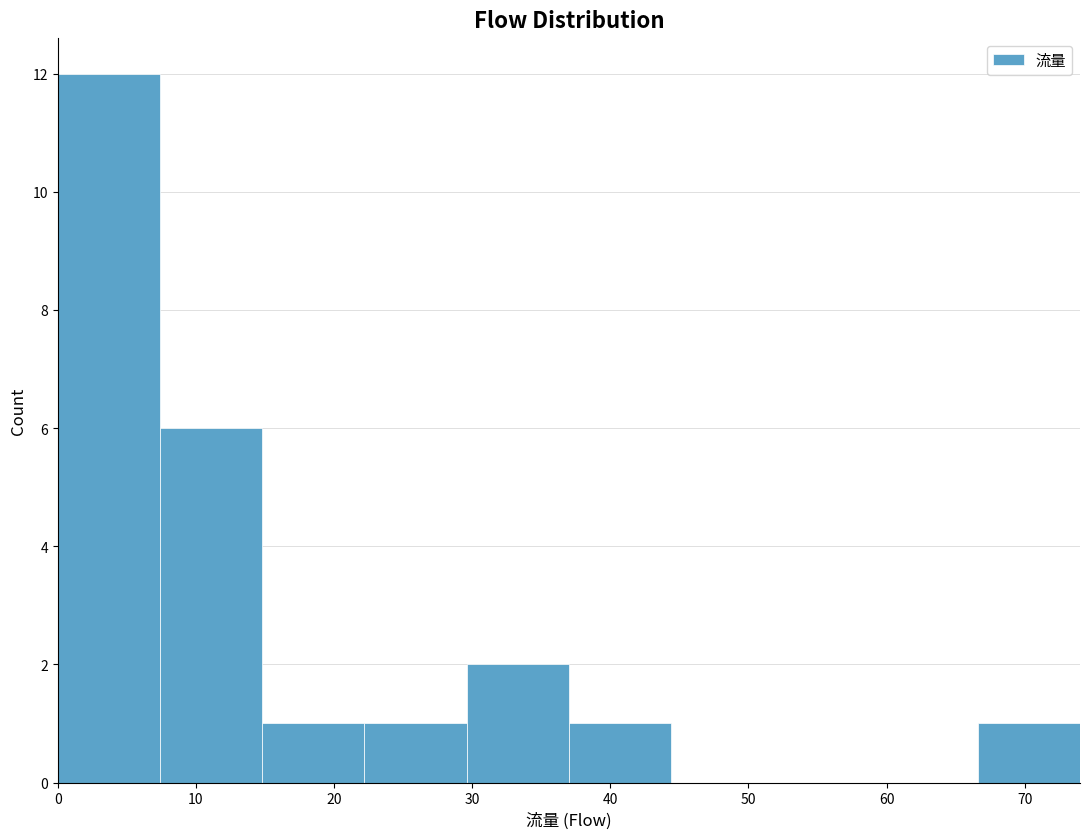

Reading left to right, list every bar in this chart as the range it spans on the x-axis followed by its height. Neither the bar edges nor the heights are printed on the chart, so give them approximately, as read against the axes.

0.0 to 7.4: 12
7.4 to 14.8: 6
14.8 to 22.2: 1
22.2 to 29.6: 1
29.6 to 37.0: 2
37.0 to 44.4: 1
44.4 to 51.8: 0
51.8 to 59.2: 0
59.2 to 66.6: 0
66.6 to 74.0: 1